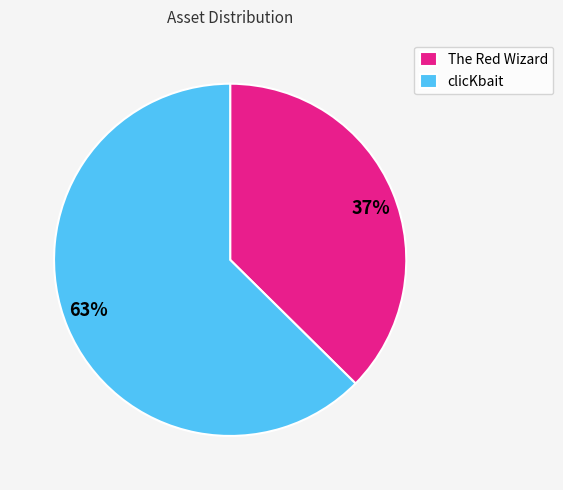

The clicKbait slice represents 71% of the pie. True or false?

False